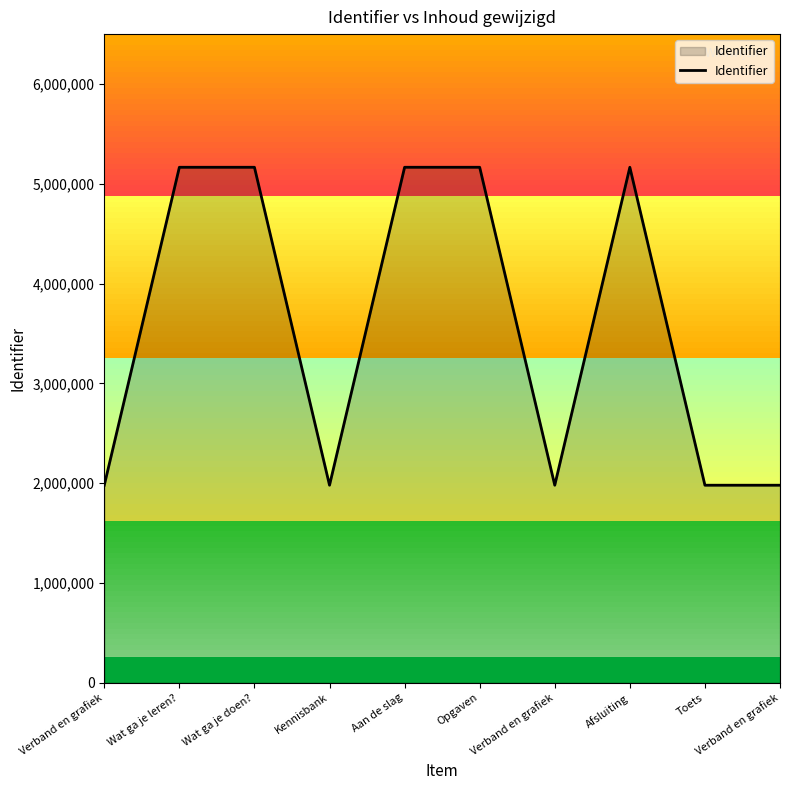

How many lines are shown in the chart?

1